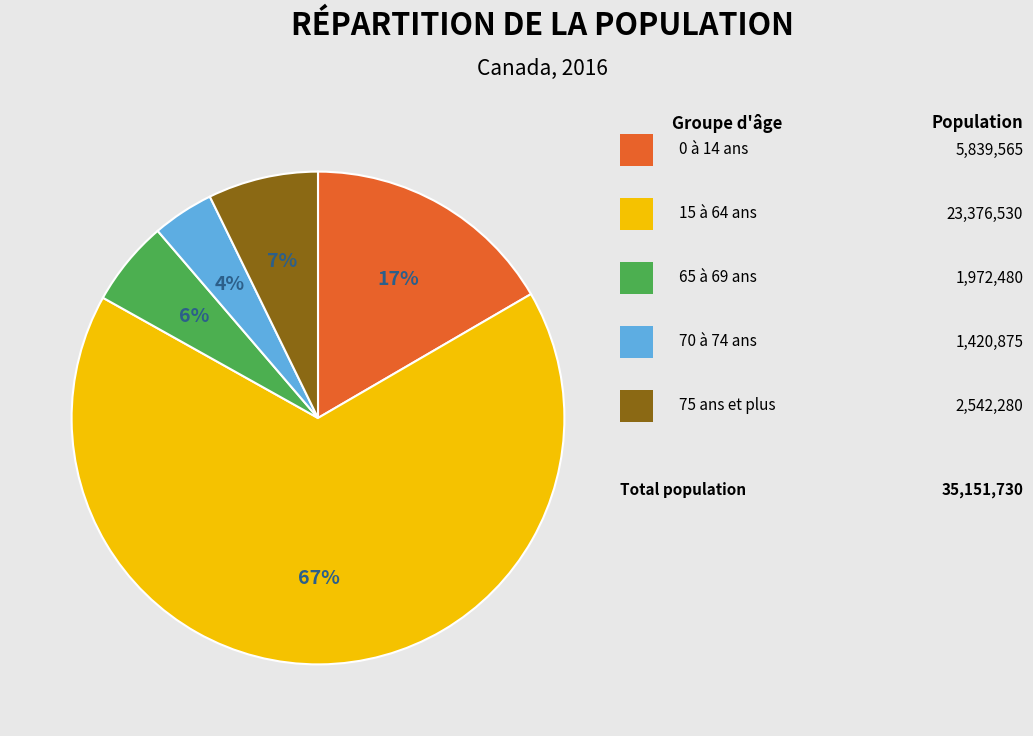

To the nearest percent, what is the difference between the largest and smallest slice percentages?

62%